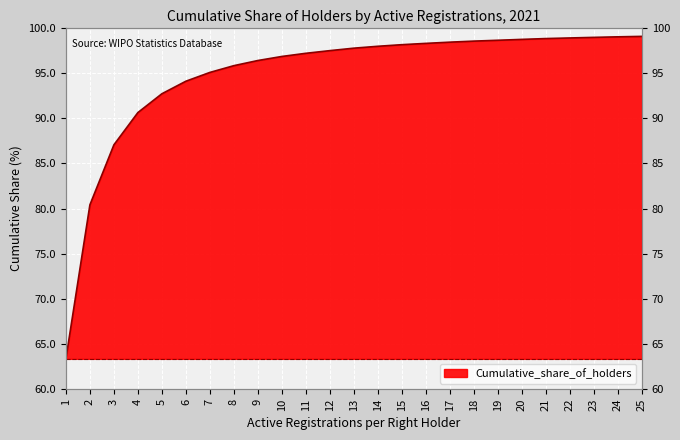

Reading left to right, extract all data points from this chart.

63.4	80.4	87.1	90.6	92.7	94.1	95.1	95.8	96.4	96.8	97.2	97.5	97.8	98.0	98.1	98.3	98.4	98.5	98.6	98.7	98.8	98.9	99.0	99.0	99.1